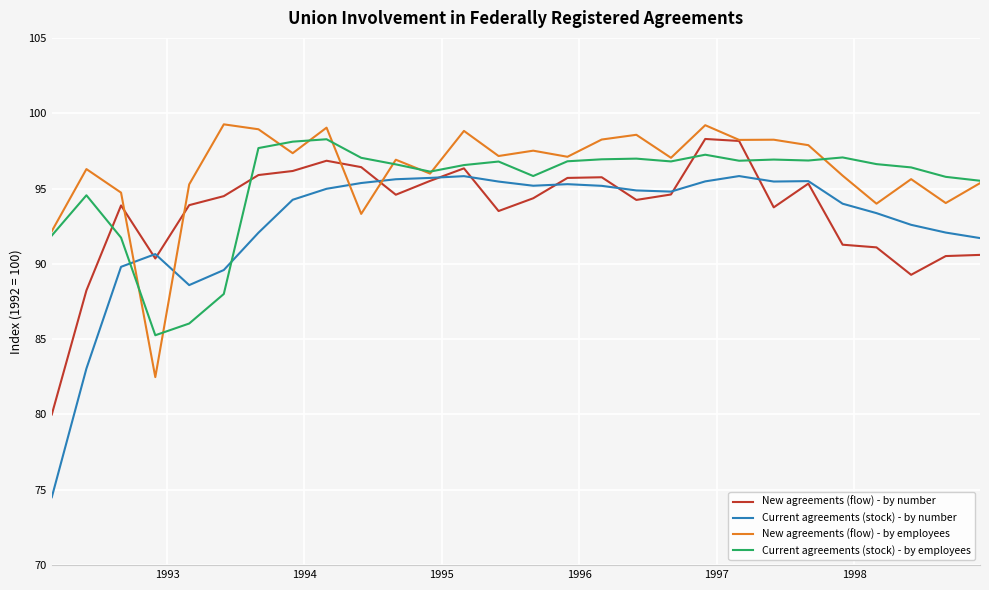

How many lines are shown in the chart?

4